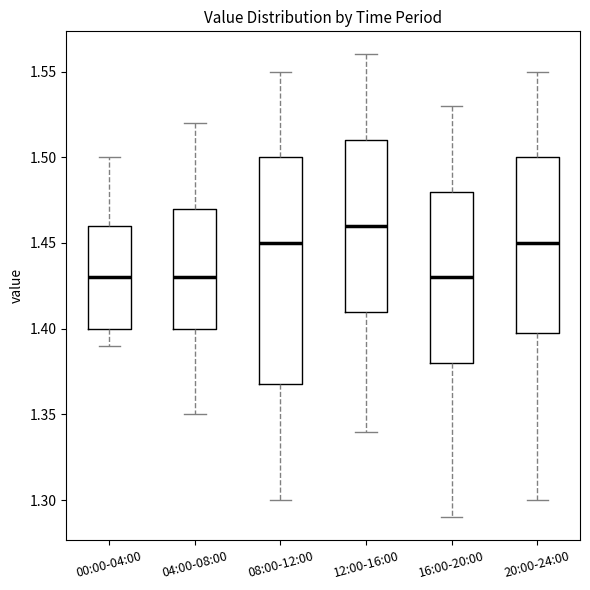

Reading left to right, read every box against the y-axis: the position of its median line, the range the box covers, and the ends of its whiskers. The values are not printed on the chart, so give them approximately, as read against the axis.

00:00-04:00: median 1.43, box 1.40 to 1.46, whiskers 1.39 to 1.50
04:00-08:00: median 1.43, box 1.40 to 1.47, whiskers 1.35 to 1.52
08:00-12:00: median 1.45, box 1.37 to 1.50, whiskers 1.30 to 1.55
12:00-16:00: median 1.46, box 1.41 to 1.51, whiskers 1.34 to 1.56
16:00-20:00: median 1.43, box 1.38 to 1.48, whiskers 1.29 to 1.53
20:00-24:00: median 1.45, box 1.40 to 1.50, whiskers 1.30 to 1.55